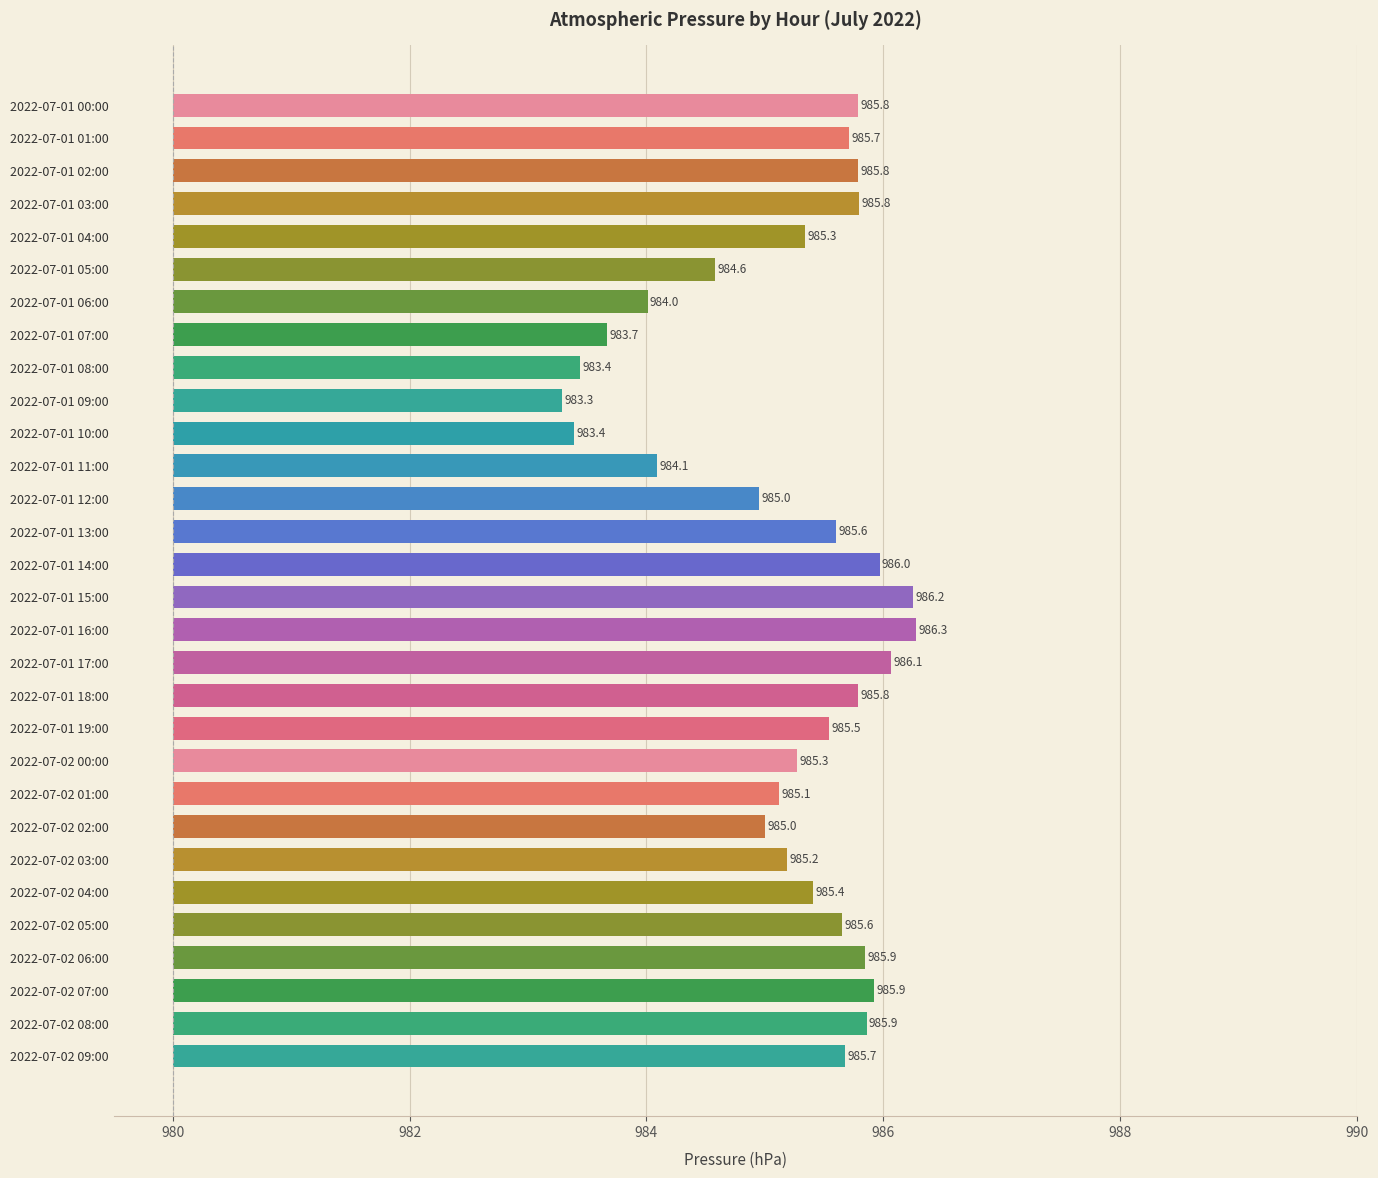

True or false: the data shows 8.2 at 2022-07-01 12:00.

False